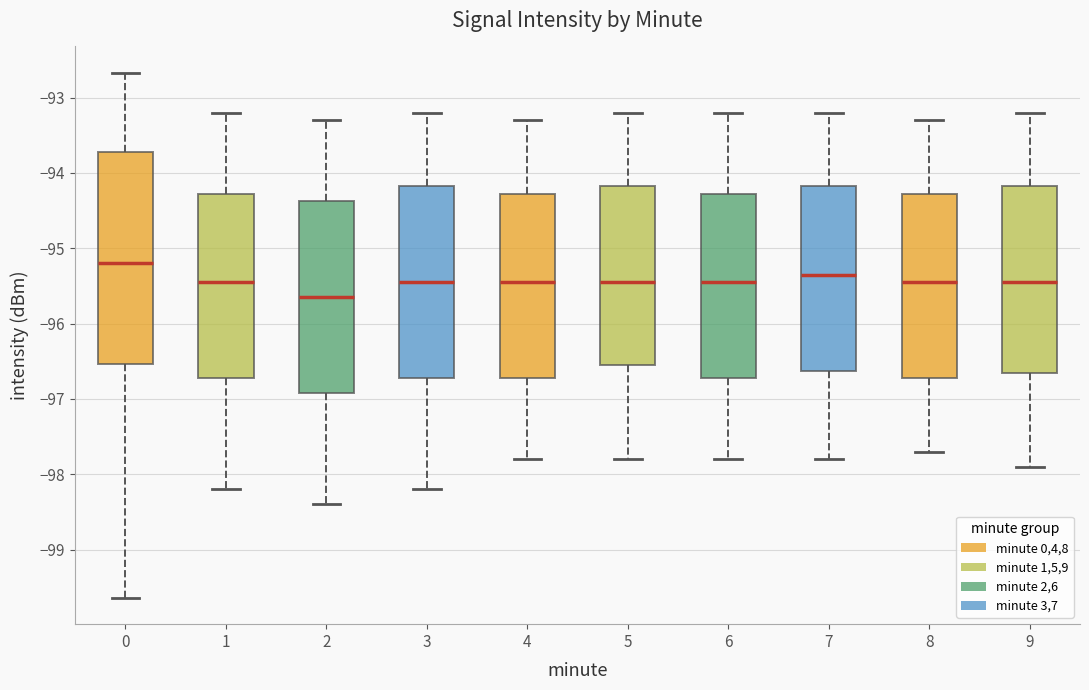

Reading left to right, transcribe this box plot: for each box, give where its median line is, the range the box spans, and where its two whiskers end, as read against the y-axis. The values are not printed on the chart, so give them approximately, as read against the axis.

0: median -95.2, box -96.5 to -93.7, whiskers -99.6 to -92.7
1: median -95.4, box -96.7 to -94.3, whiskers -98.2 to -93.2
2: median -95.6, box -96.9 to -94.4, whiskers -98.4 to -93.3
3: median -95.4, box -96.7 to -94.2, whiskers -98.2 to -93.2
4: median -95.4, box -96.7 to -94.3, whiskers -97.8 to -93.3
5: median -95.4, box -96.5 to -94.2, whiskers -97.8 to -93.2
6: median -95.4, box -96.7 to -94.3, whiskers -97.8 to -93.2
7: median -95.3, box -96.6 to -94.2, whiskers -97.8 to -93.2
8: median -95.4, box -96.7 to -94.3, whiskers -97.7 to -93.3
9: median -95.4, box -96.6 to -94.2, whiskers -97.9 to -93.2